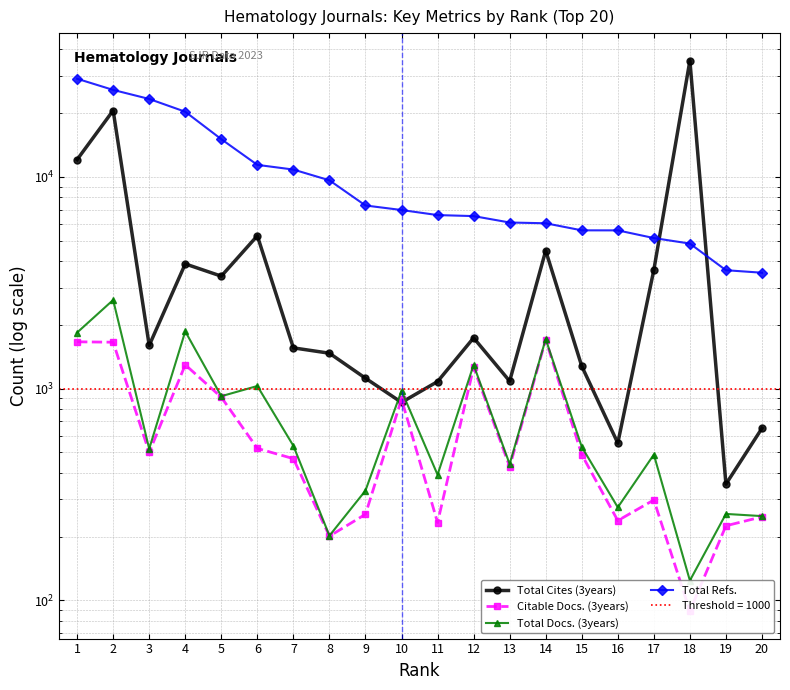

Is the value of Total Docs. (3years) at 19 greater than the value of Total Refs. at 19?

No